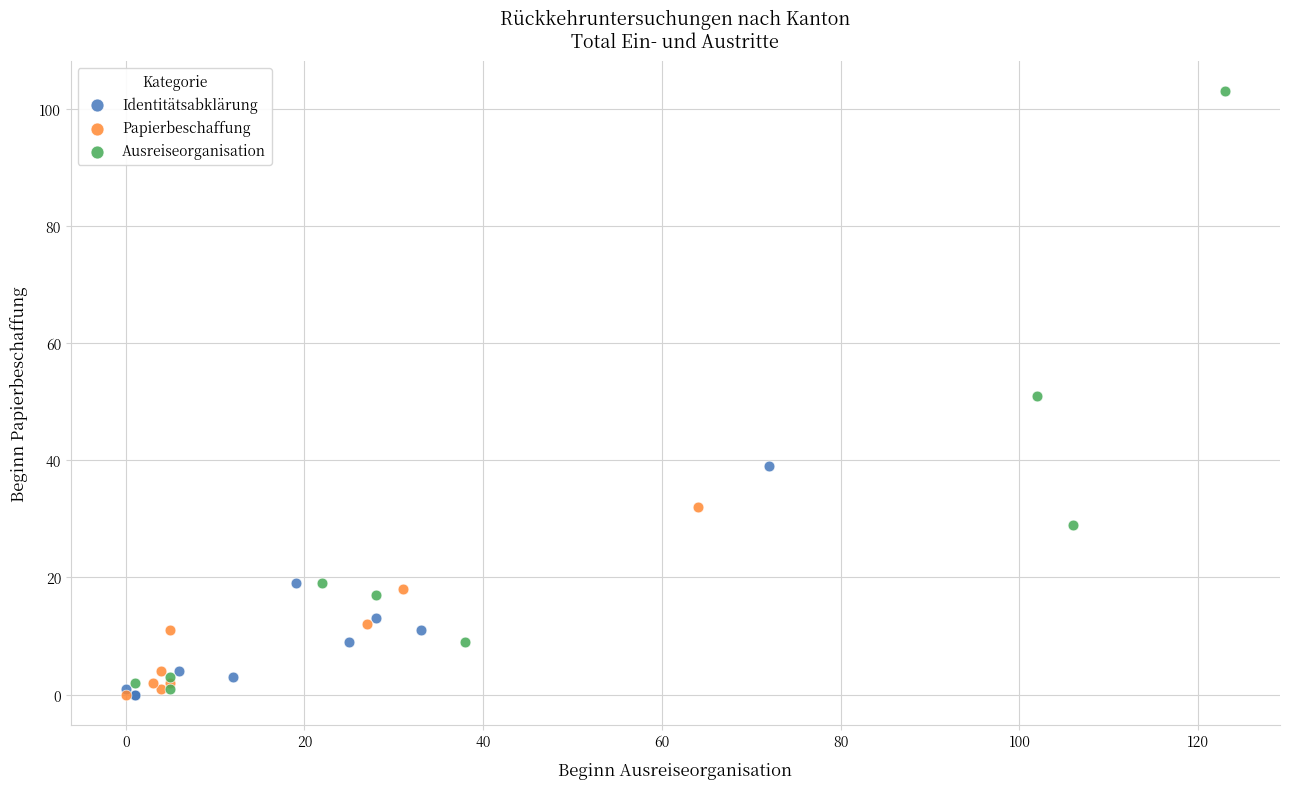

Which series reaches the maximum Y coordinate?

Ausreiseorganisation